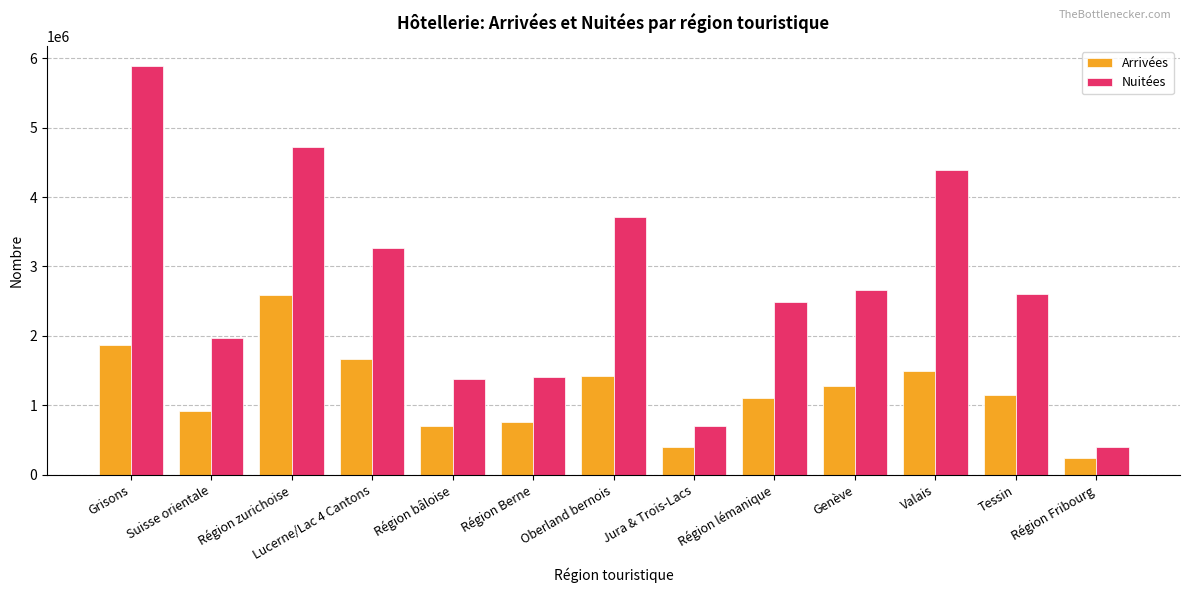

What are all the series names shown in the legend?

Arrivées, Nuitées